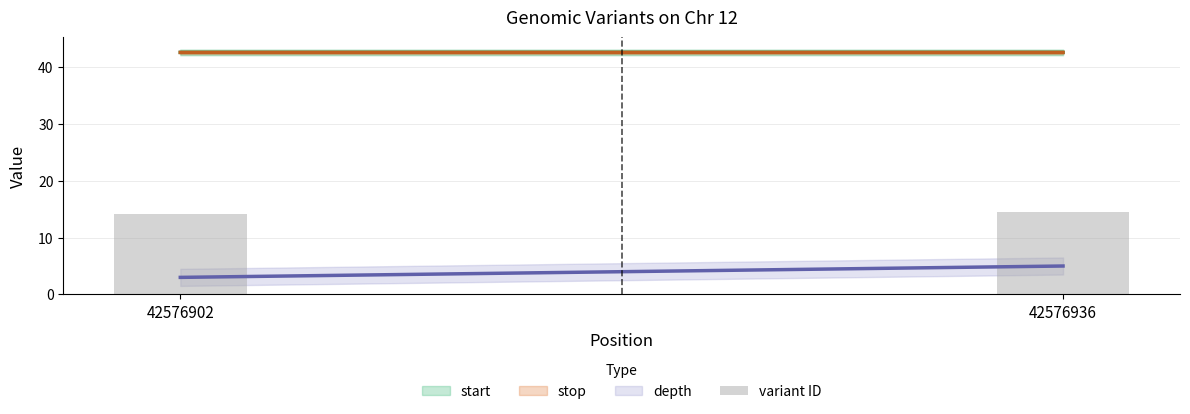

What is the value of the 1st bar from the left?

14.2